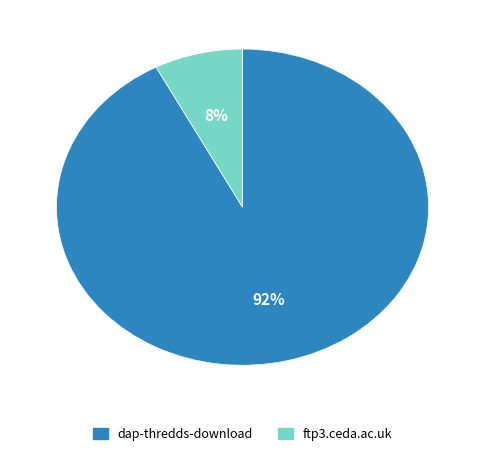

Count the number of slices in the pie.

2